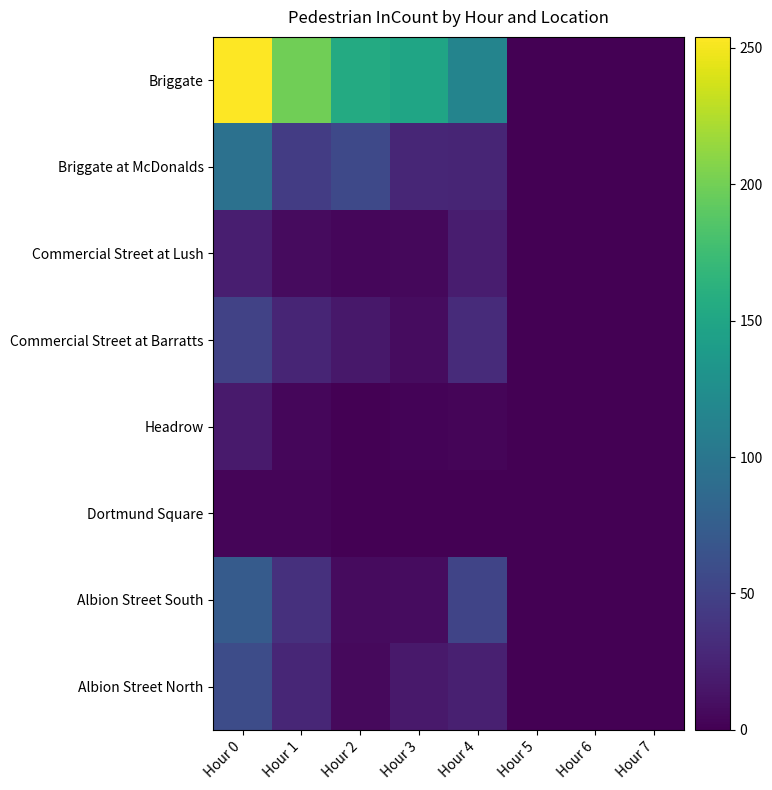

Which series has the largest range (max minus min)?

Briggate